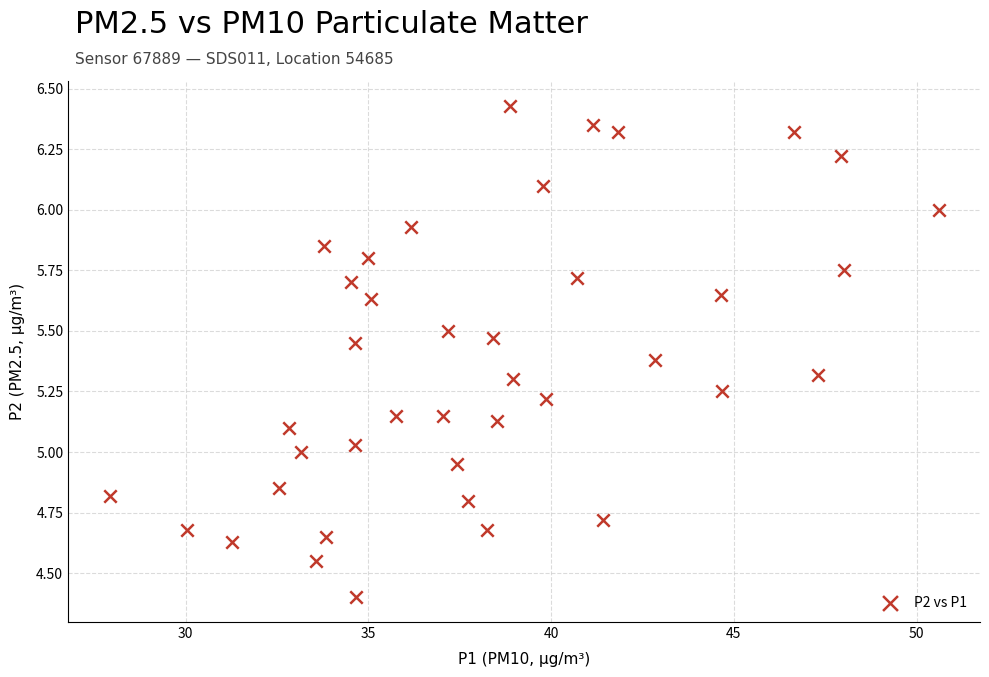

What is the range of X values (max minus min)?

22.7